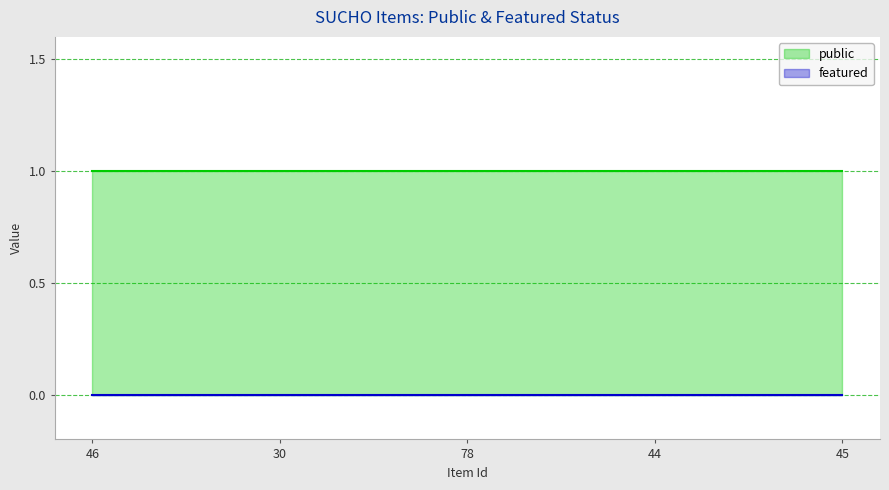

True or false: public and featured cross at least once.

False